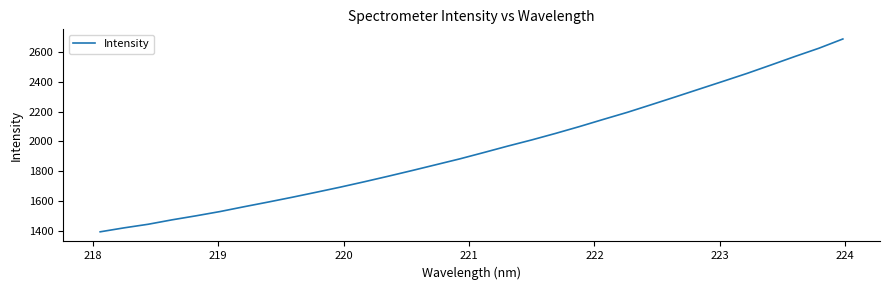

How many series are shown in this chart?

1